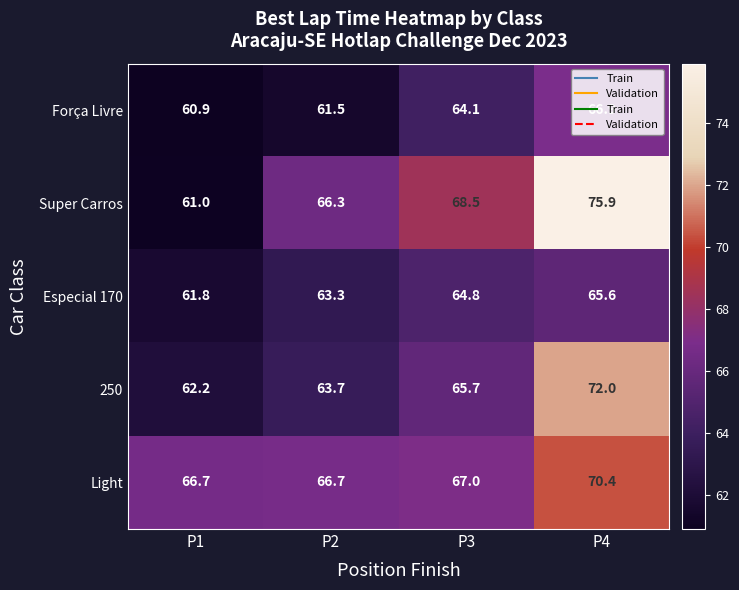

What is the approximate value of 250 at P1?

62.2